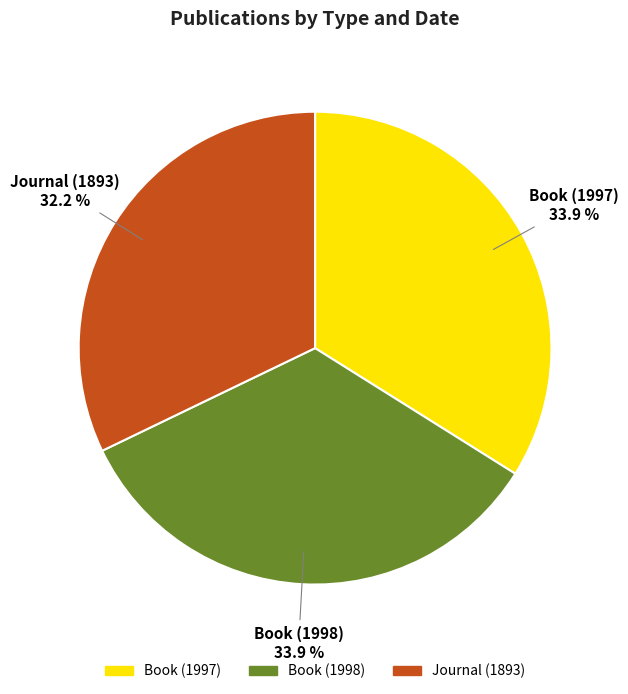

How many slices are in this pie chart?

3